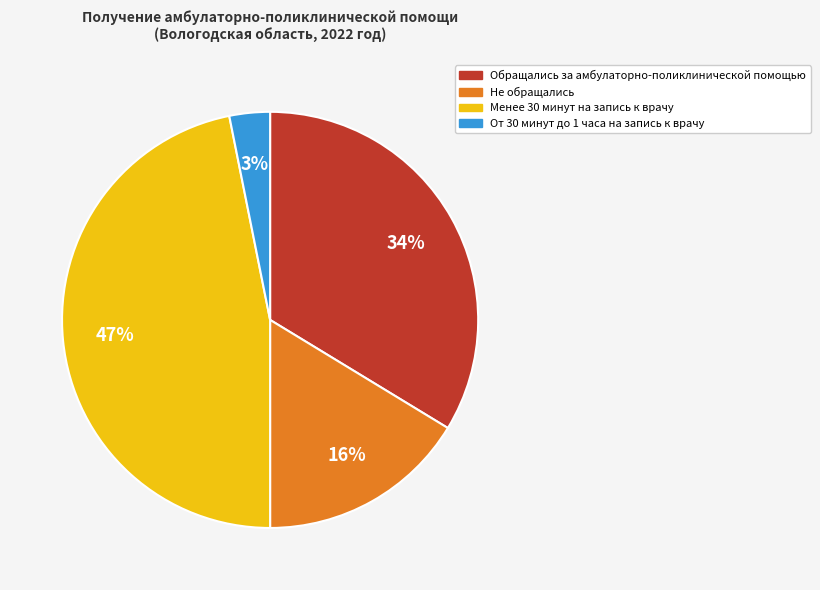

Which category has the smallest portion of the pie?

От 30 минут до 1 часа на запись к врачу